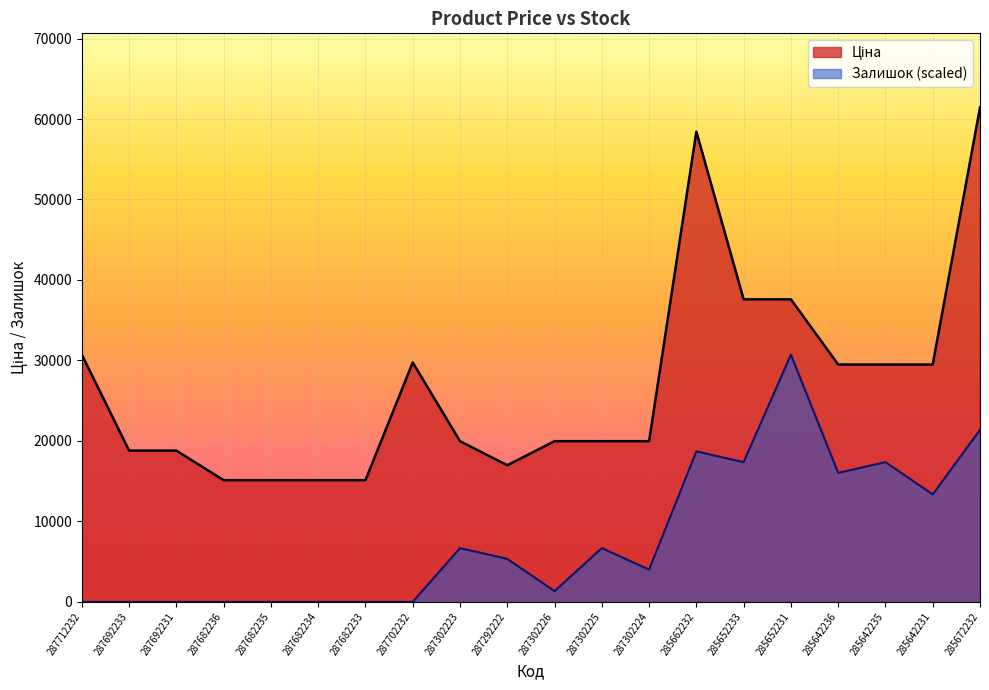

Read the Ціна value at 287682236.

15120.0